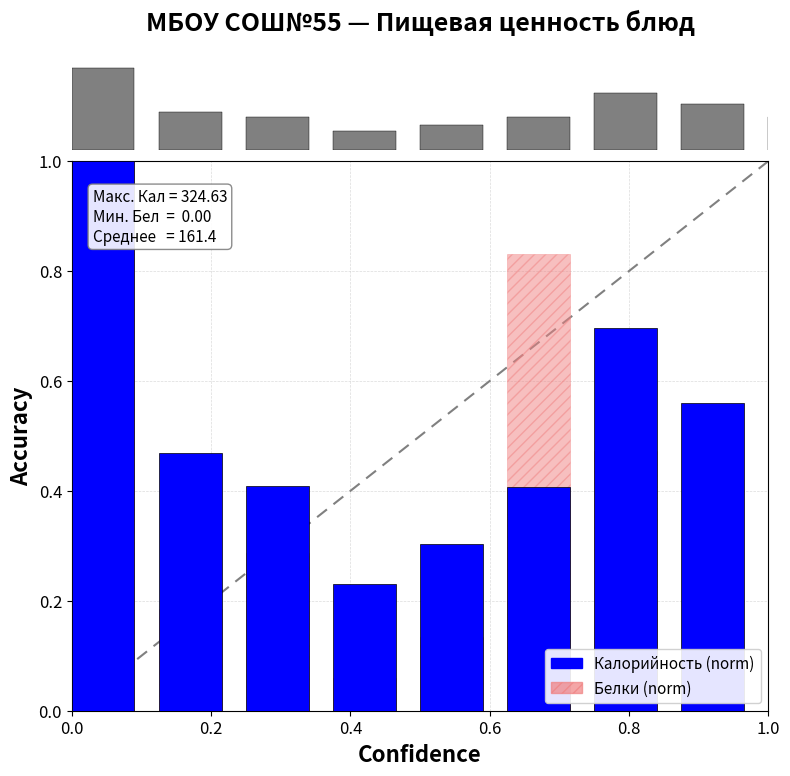

What is the difference between the maximum and second lowest values in the Калорийность (norm) series?

0.7